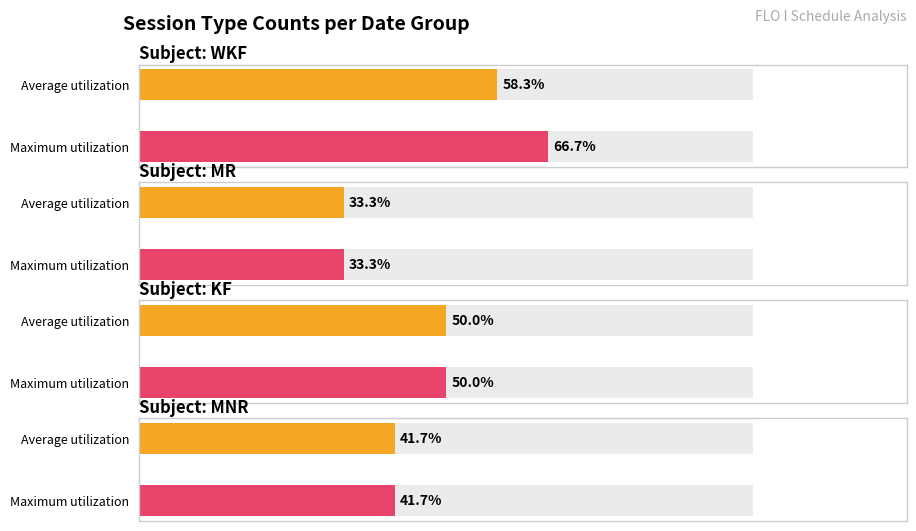

Rank the series at 4 from highest to lowest value.

Average utilization, Maximum utilization